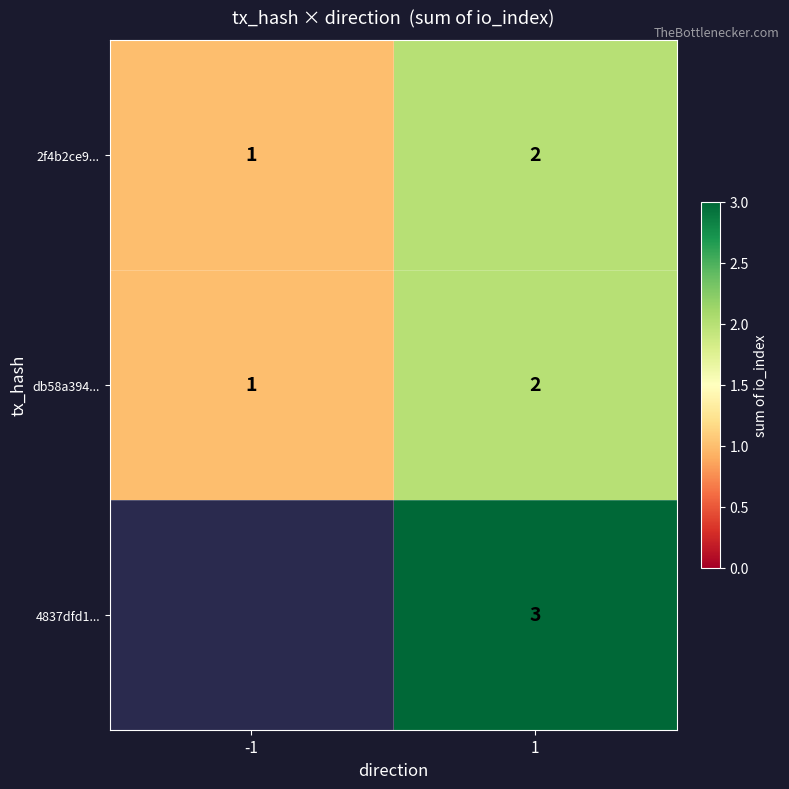

What is the sum of the db58a394... values at 1 and -1?

3